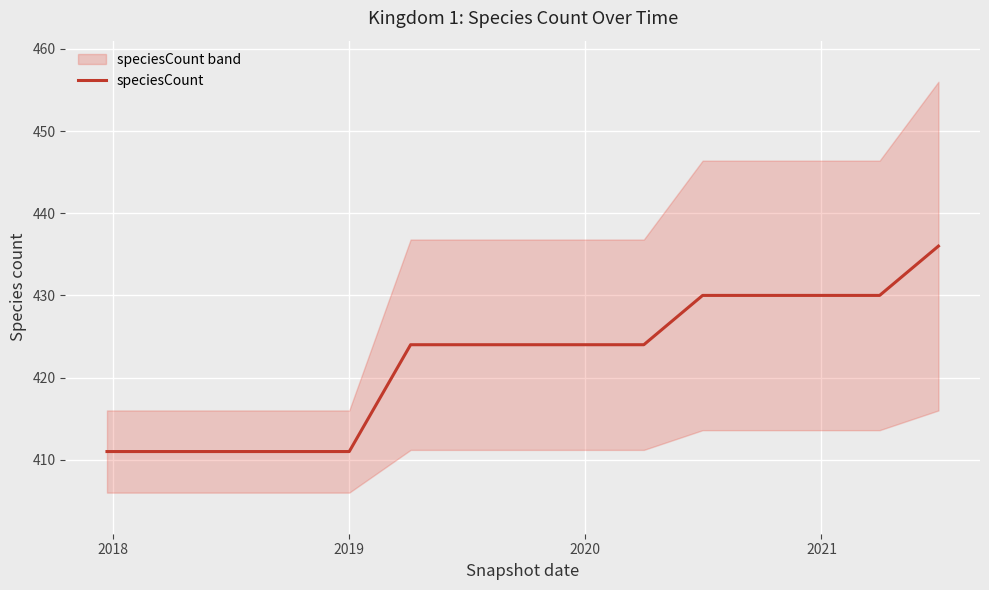

What is the greatest value displayed?

436